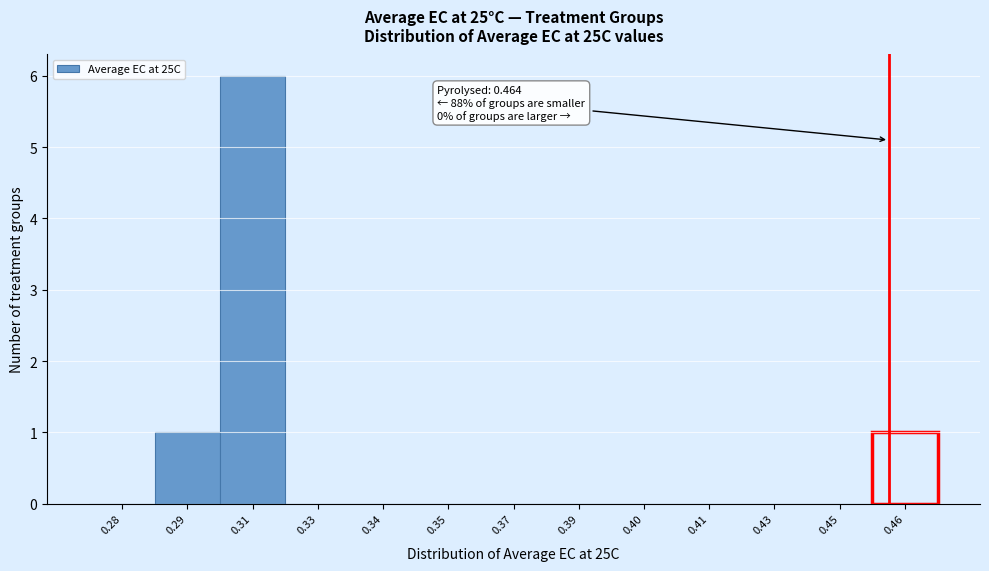

Reading right to left, transcribe all the data shown in this chart.

0.46=1	0.45=0	0.43=0	0.41=0	0.40=0	0.39=0	0.37=0	0.35=0	0.34=0	0.33=0	0.31=6	0.29=1	0.28=0